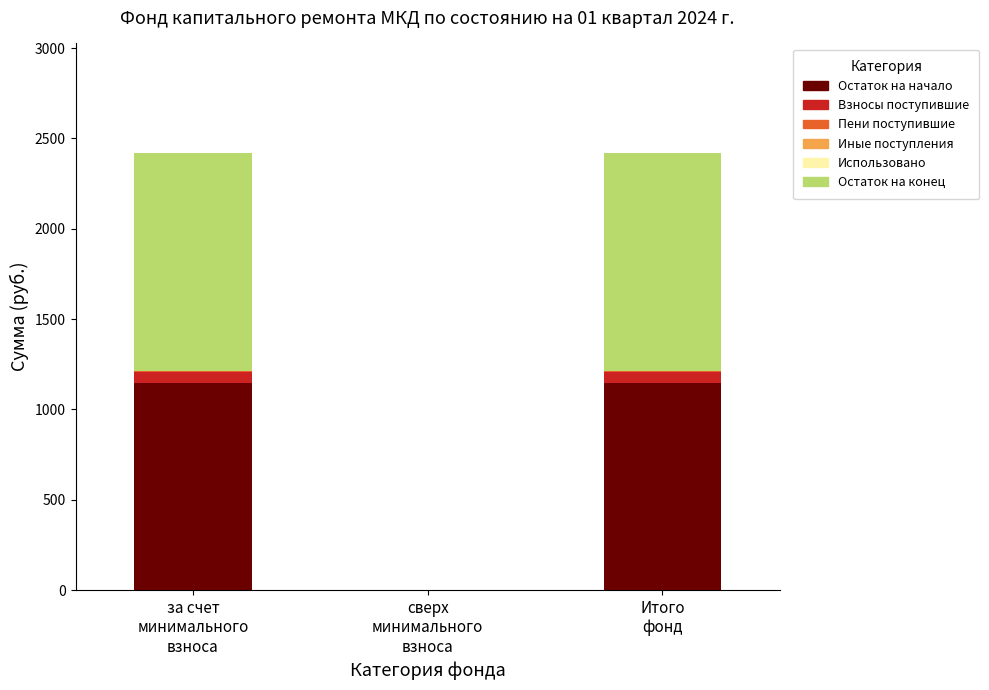

What is the maximum value for Остаток на начало?

1145.7